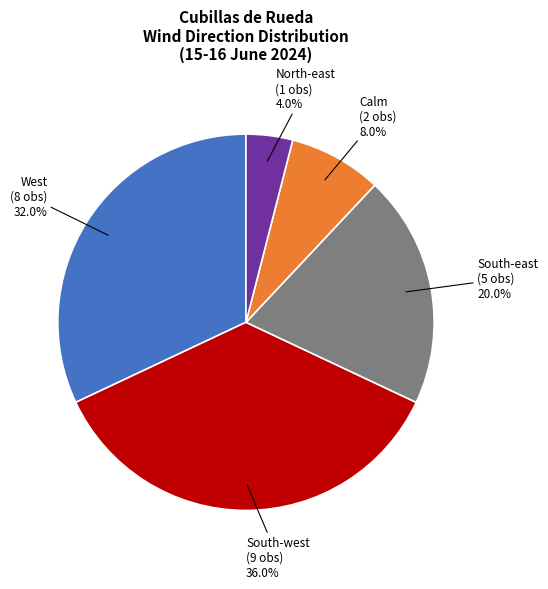

Is there a majority slice in this chart?

No